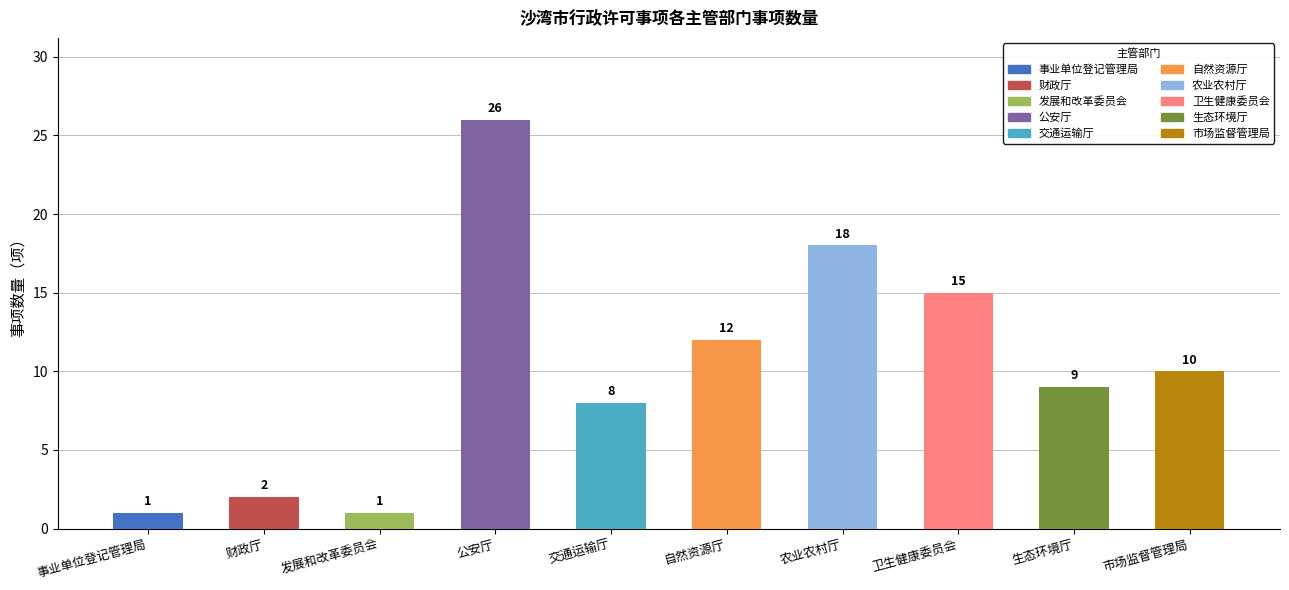

Is it true that the value at 事业单位登记管理局 is 0?

False